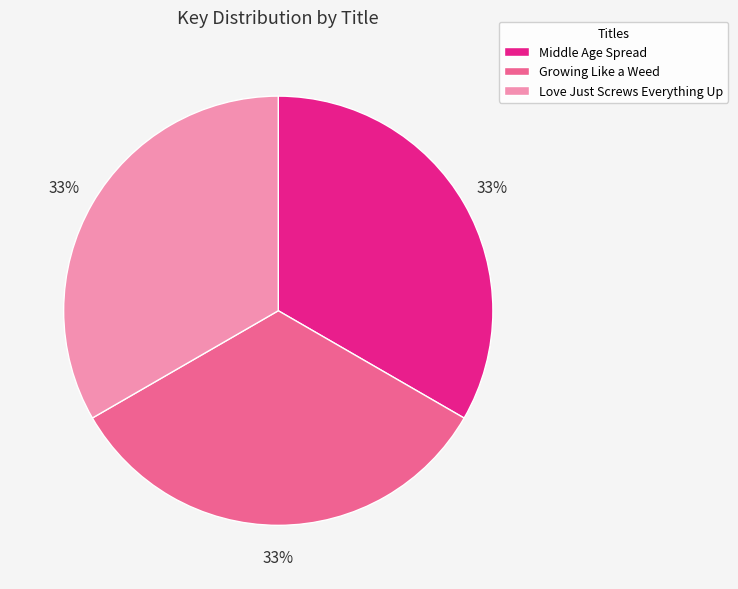

Count the number of slices in the pie.

3